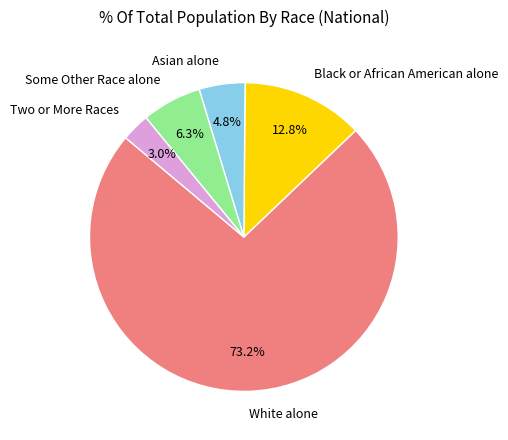

Rank the categories by value from lowest to highest.

Two or More Races, Asian alone, Some Other Race alone, Black or African American alone, White alone